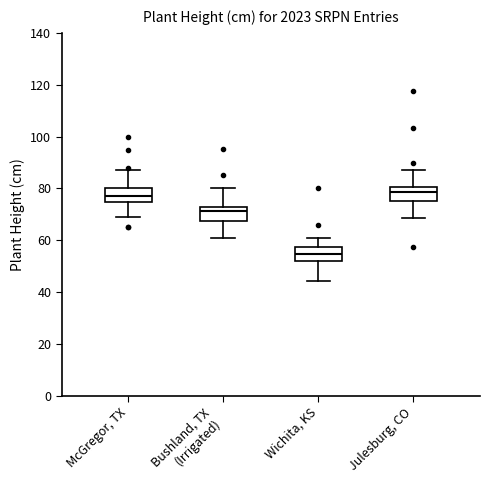

Where is the lower edge of the box for McGregor, TX on the y-axis? The values are not printed on the chart, so give them approximately, as read against the axis.

74